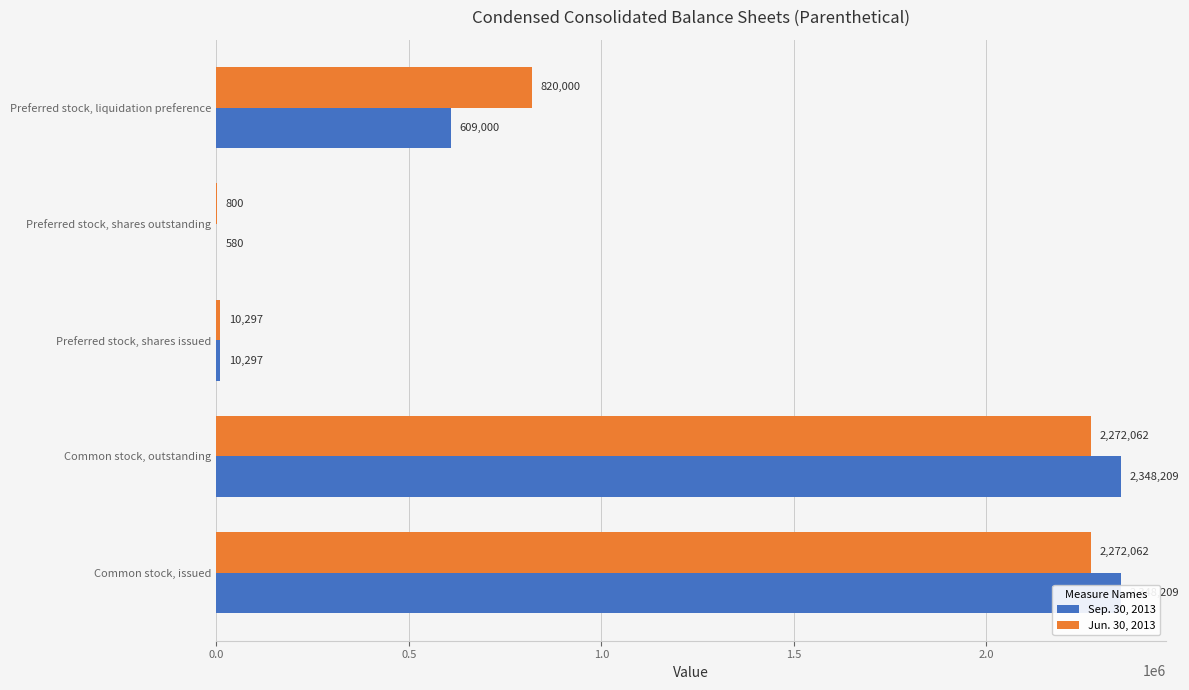

Reading left to right, list all the values displayed in this chart.

Sep. 30, 2013: 2348209	2348209	10297	580	609000
Jun. 30, 2013: 2272062	2272062	10297	800	820000